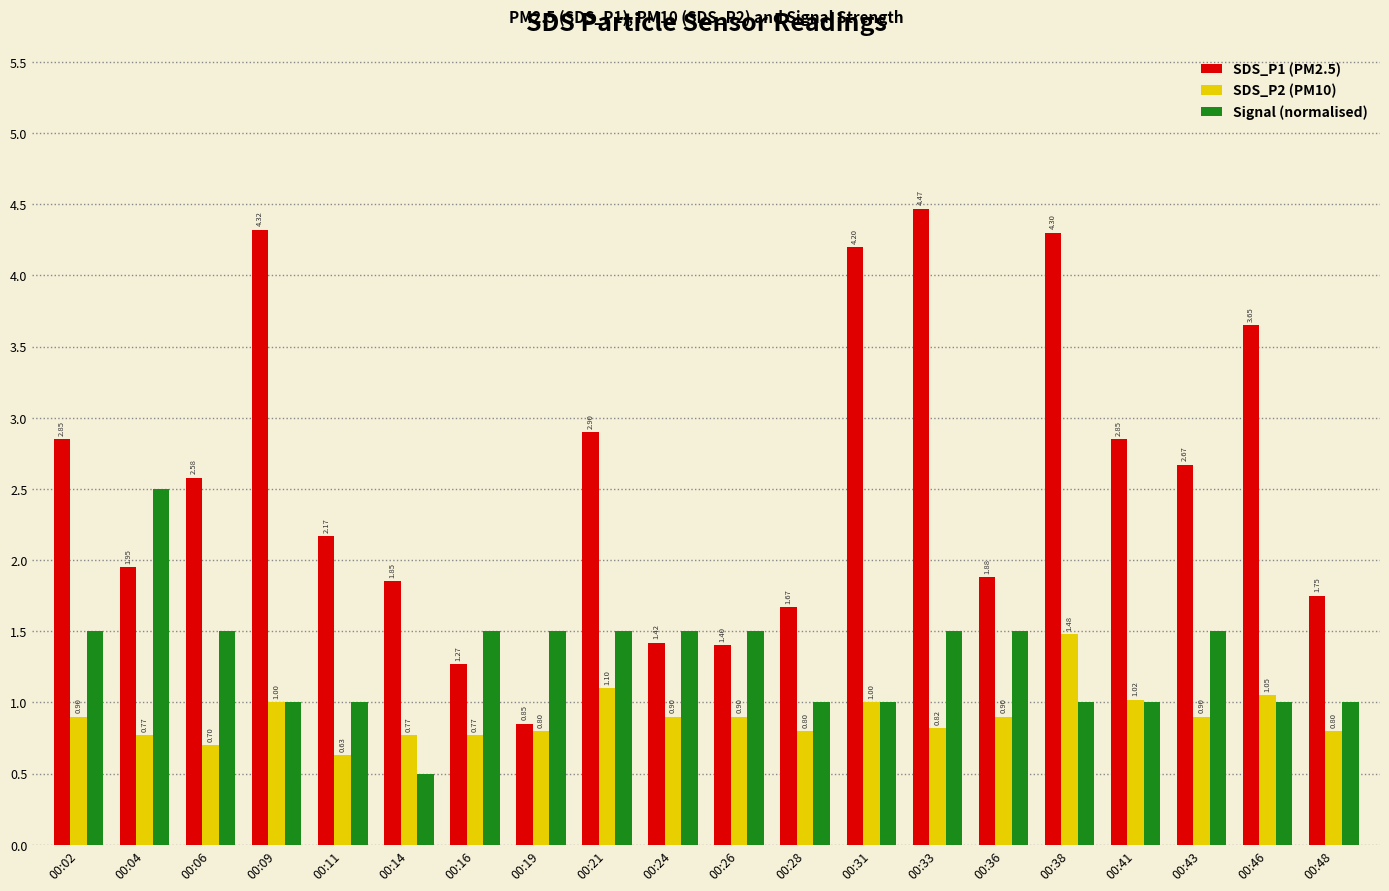

The SDS_P2 (PM10) series shows 1.6 at 00:41. True or false?

False